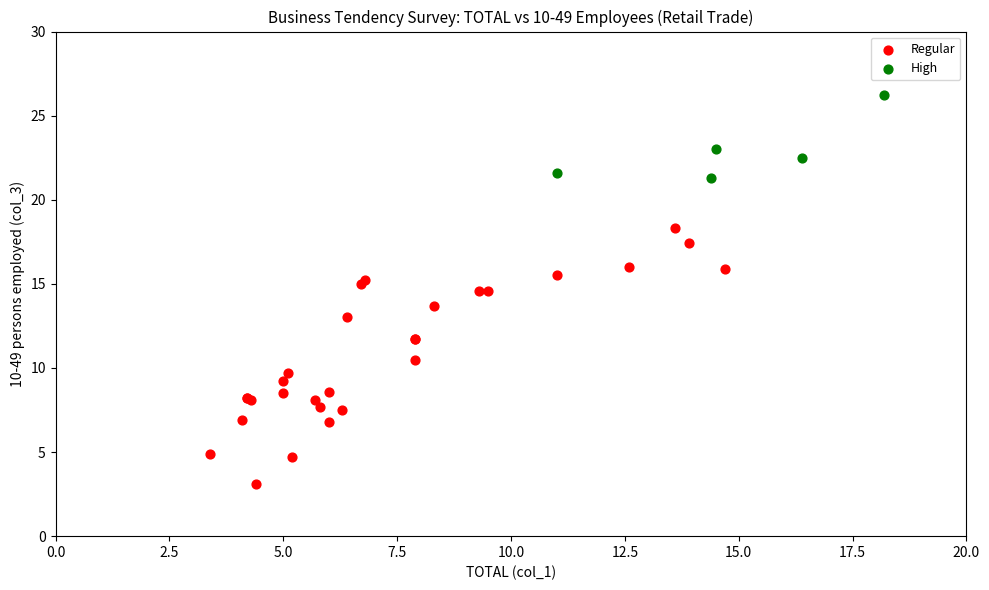

Which series contains the highest Y value?

High